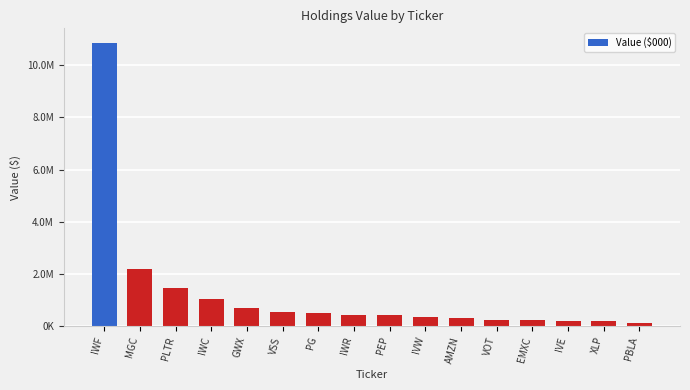

What is the change in value from IWC to GWX?

-327000